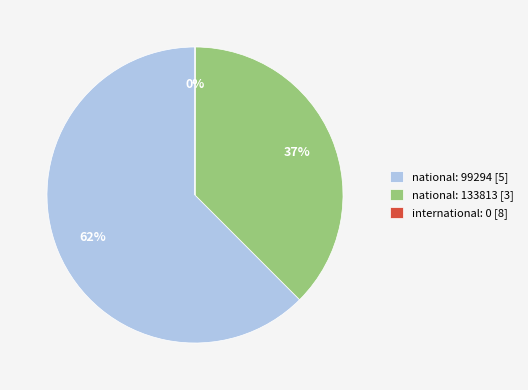

What is the majority slice?

national: 99294 [5]